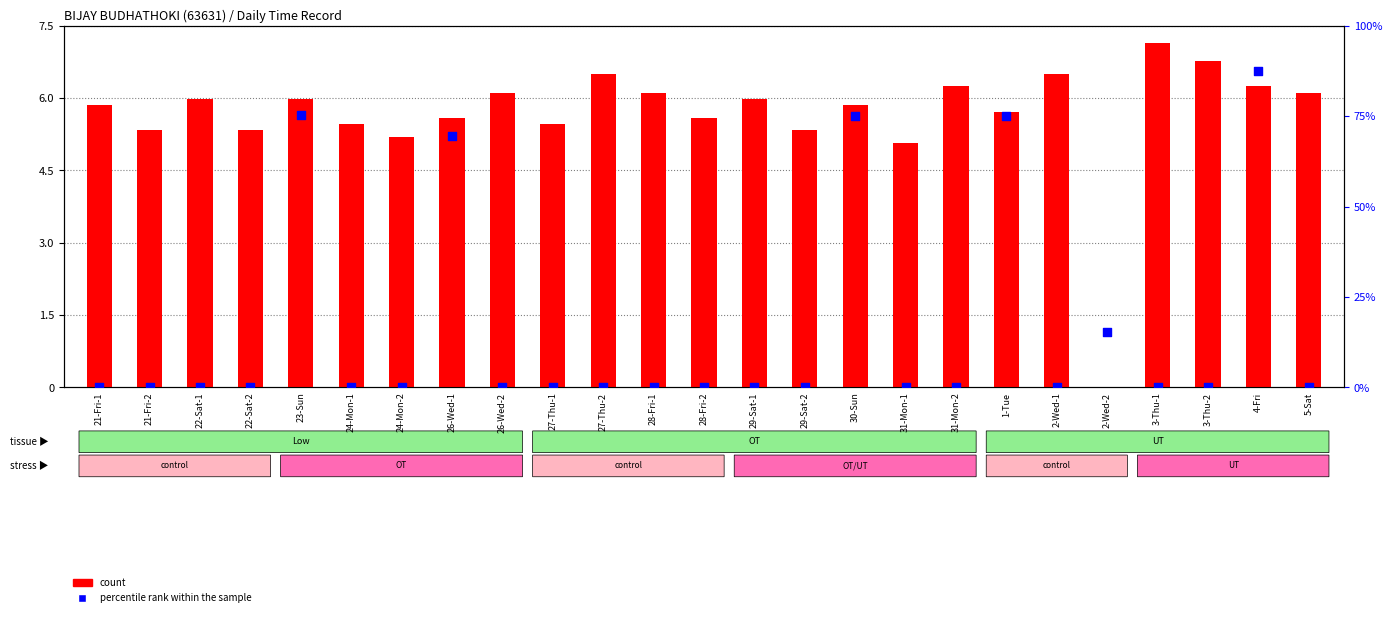

At which category is the sum across all series the highest?

4-Fri